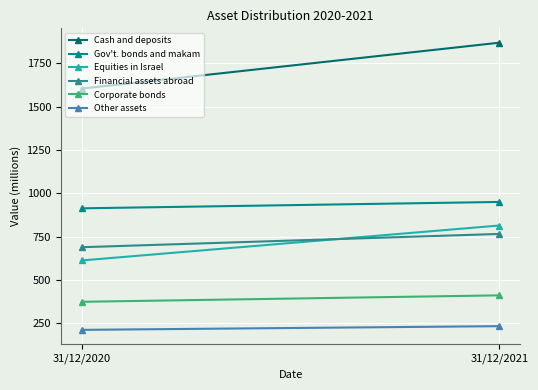

What are all the series names shown in the legend?

Cash and deposits, Gov't. bonds and makam, Equities in Israel, Financial assets abroad, Corporate bonds, Other assets